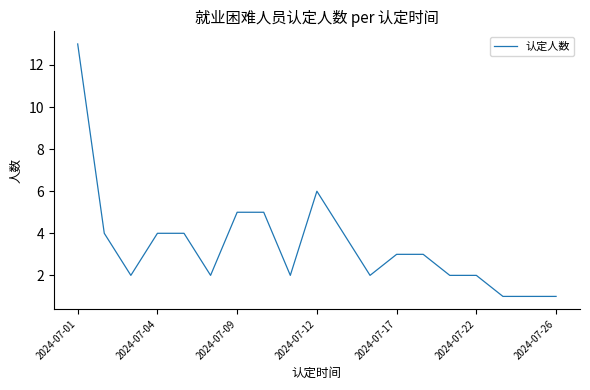

What is the difference between the maximum and minimum values?

12